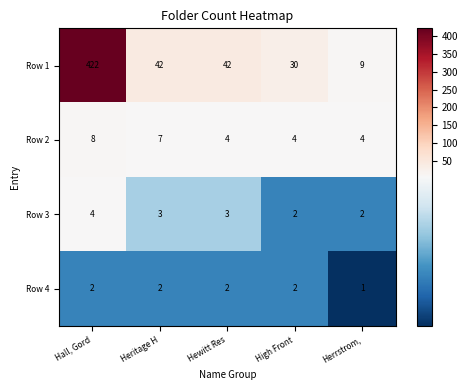

Which series has the largest total across all categories?

Row 1